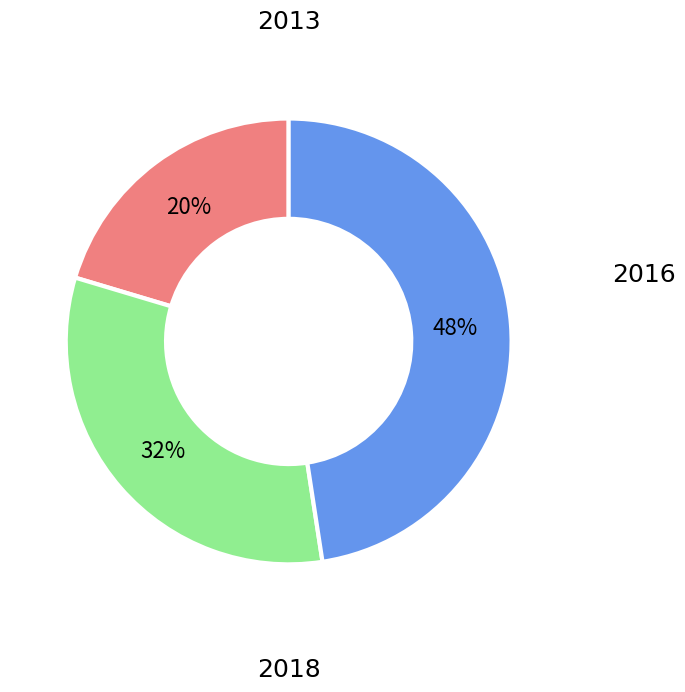

To the nearest percent, what is the average slice percentage?

33%